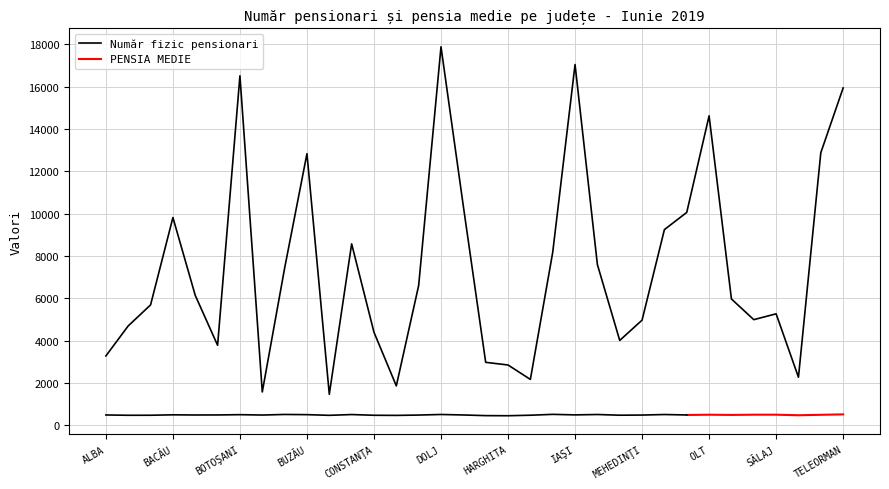

What is the greatest value displayed?

17890